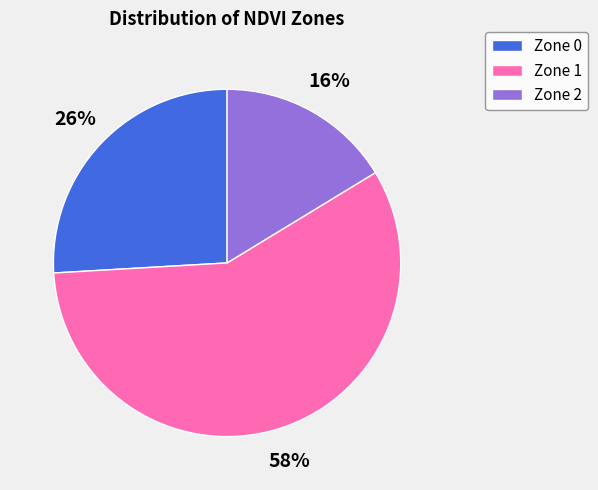

What is the largest slice in the pie chart?

Zone 1